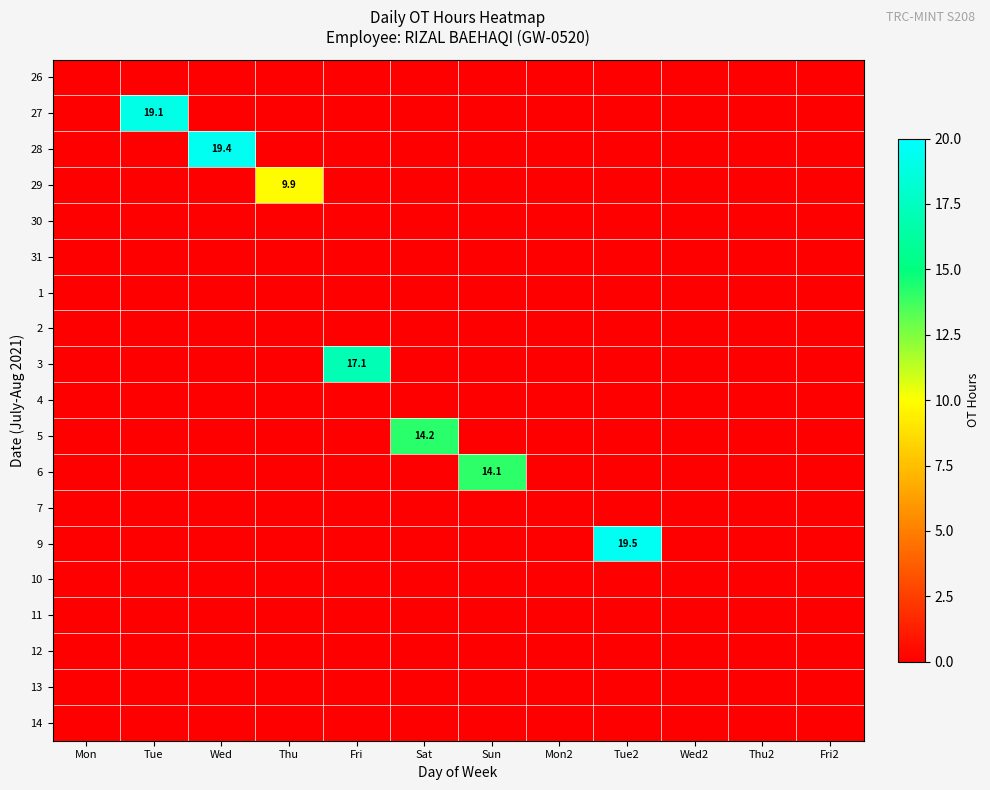

List the labels in order of 26 value, largest first.

Mon, Tue, Wed, Thu, Fri, Sat, Sun, Mon2, Tue2, Wed2, Thu2, Fri2